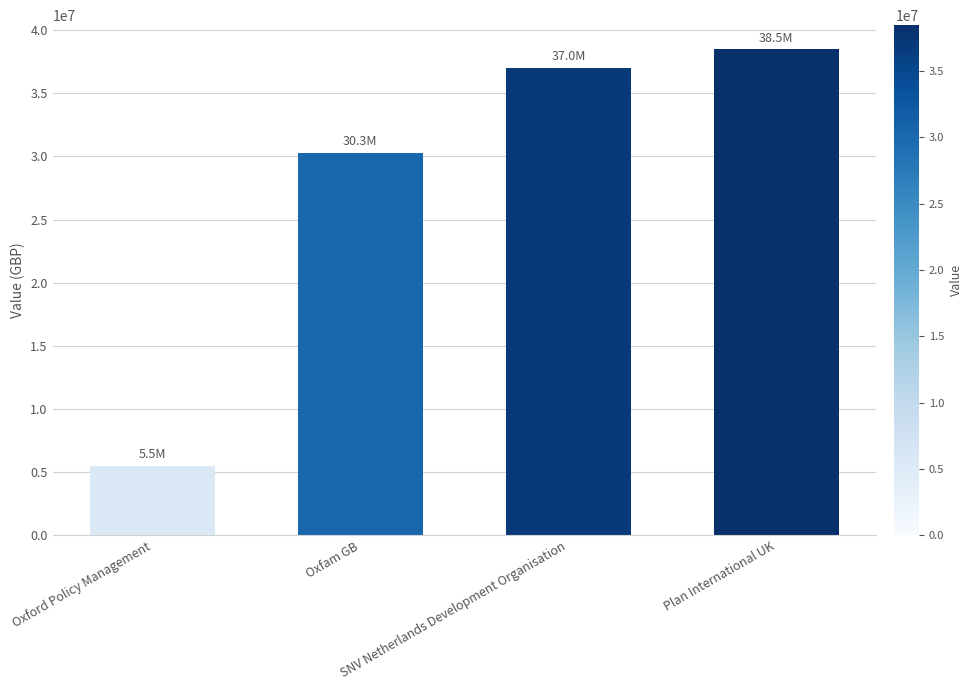

The chart shows a value of 38469200 at Plan International UK. True or false?

True